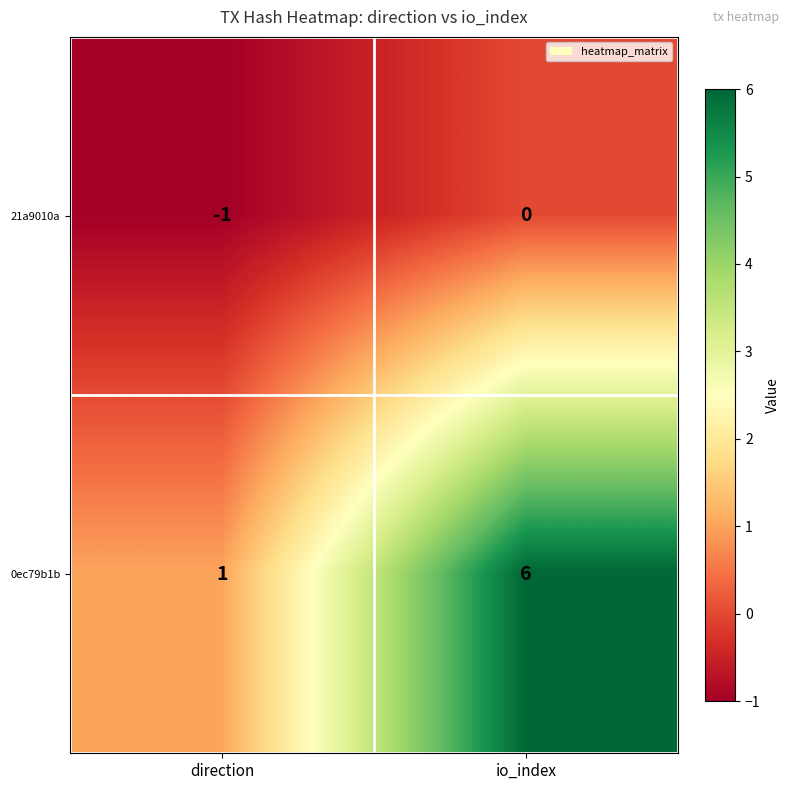

What is the difference between the highest and lowest values at direction?

2